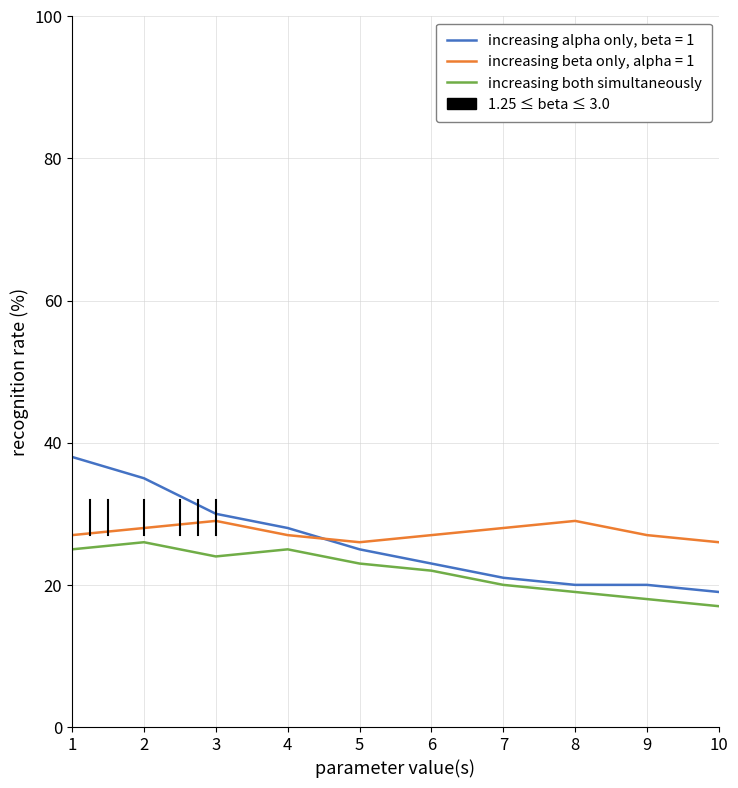

True or false: increasing beta only, alpha = 1 and increasing both simultaneously intersect in this chart.

False